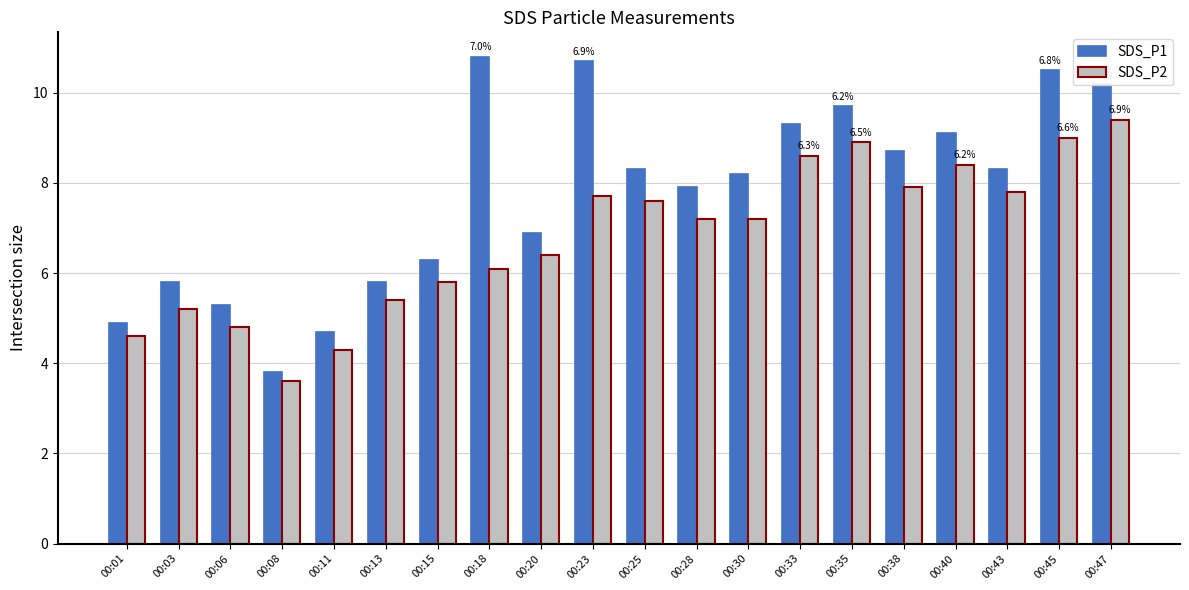

What is the value of the SDS_P1 bar at the 18th from the left?

8.3